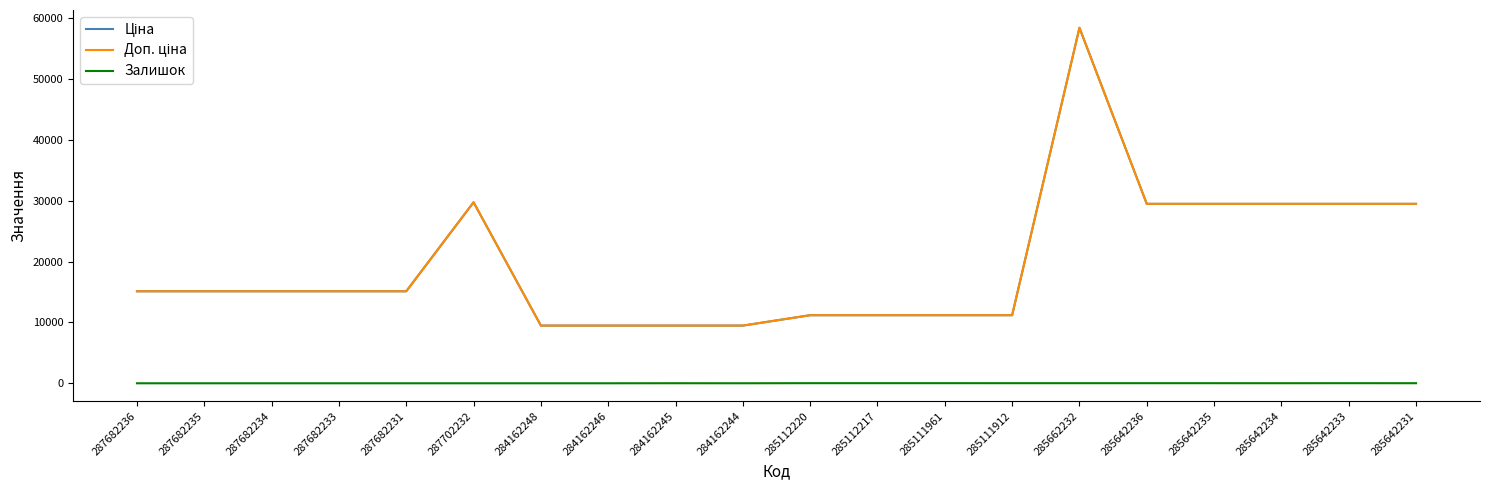

What is the sum of the Ціна values at 285642234 and 287682235?

44611.5